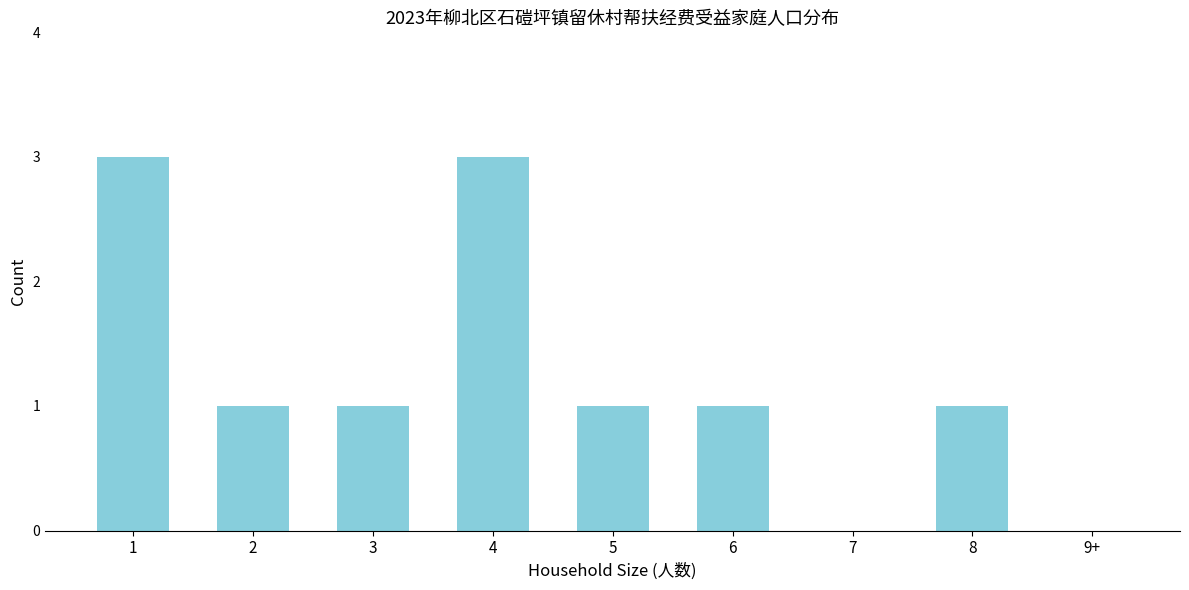

Reading left to right, what are all the values shown in this chart?

1=3	2=1	3=1	4=3	5=1	6=1	7=0	8=1	9+=0